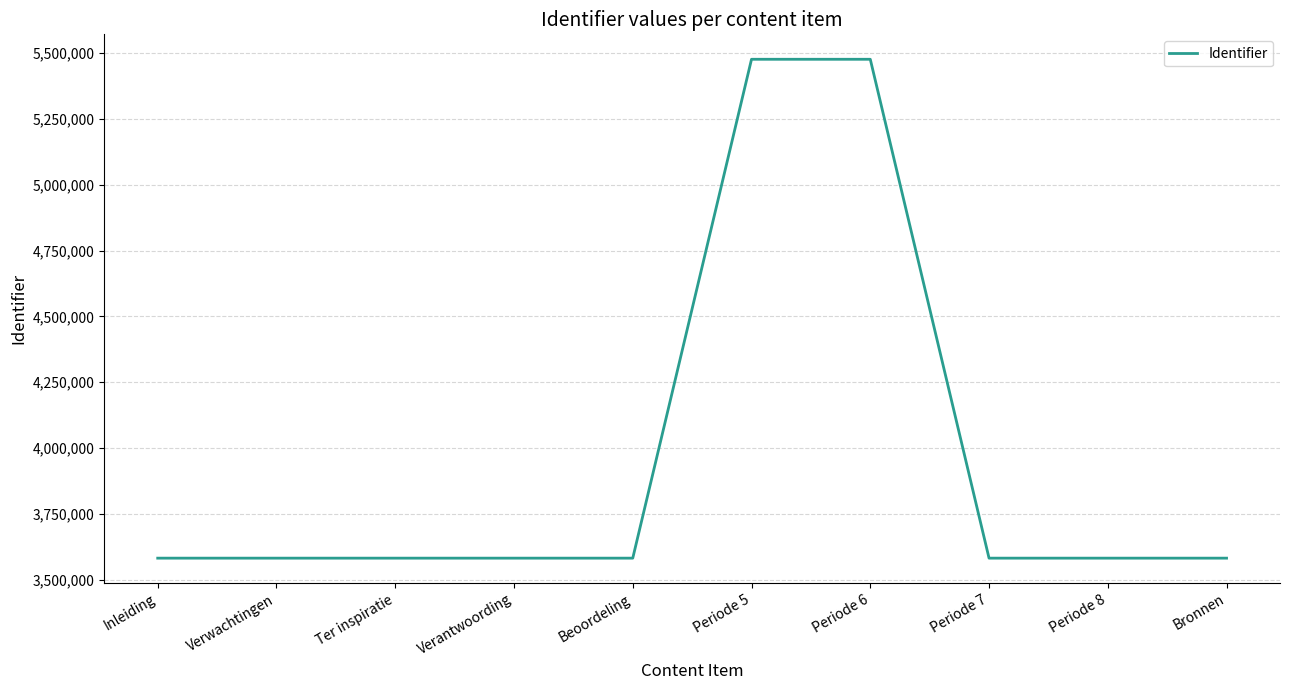

Does the chart have visible grid lines?

Yes